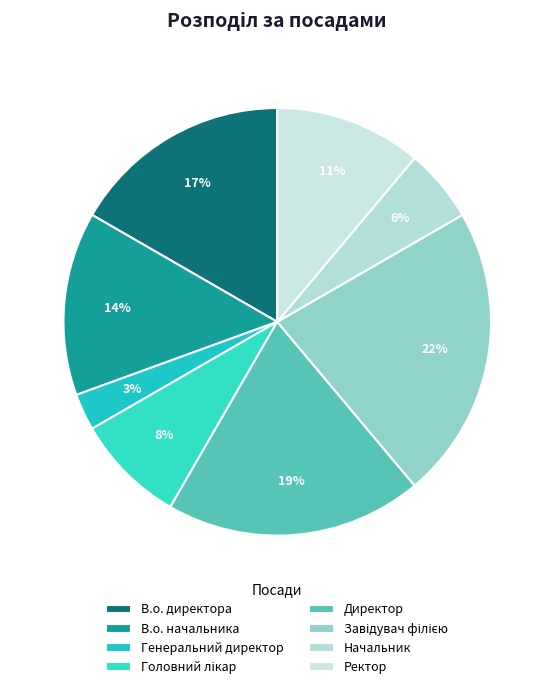

What is the largest slice in the pie chart?

Завідувач філією